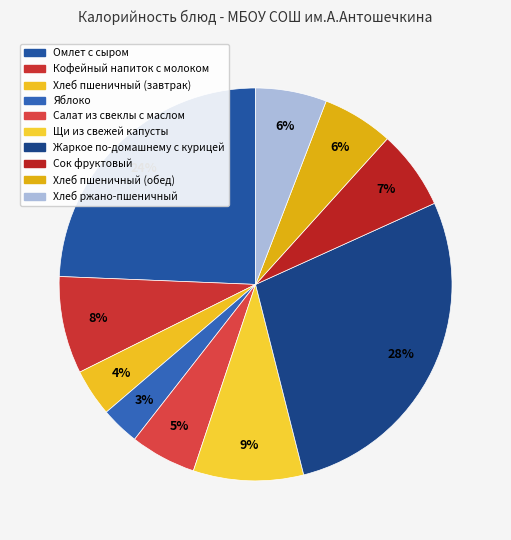

Does any single category account for the majority?

No